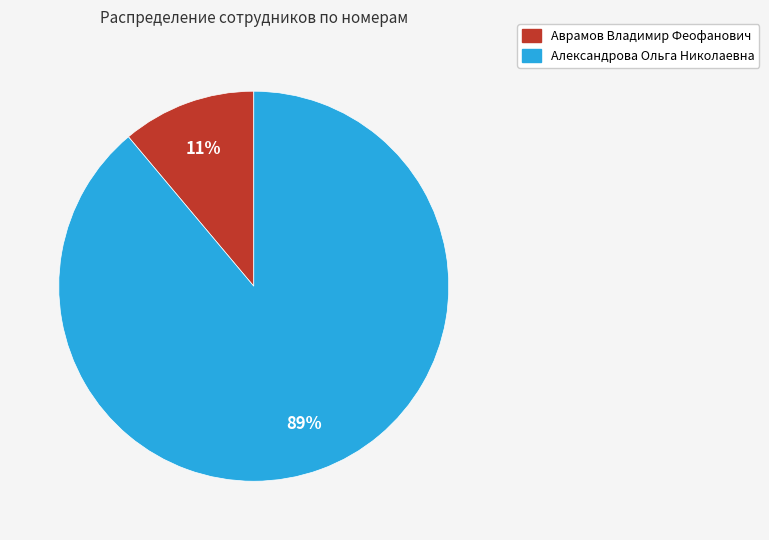

Which has a higher value, Александрова Ольга Николаевна or Аврамов Владимир Феофанович?

Александрова Ольга Николаевна